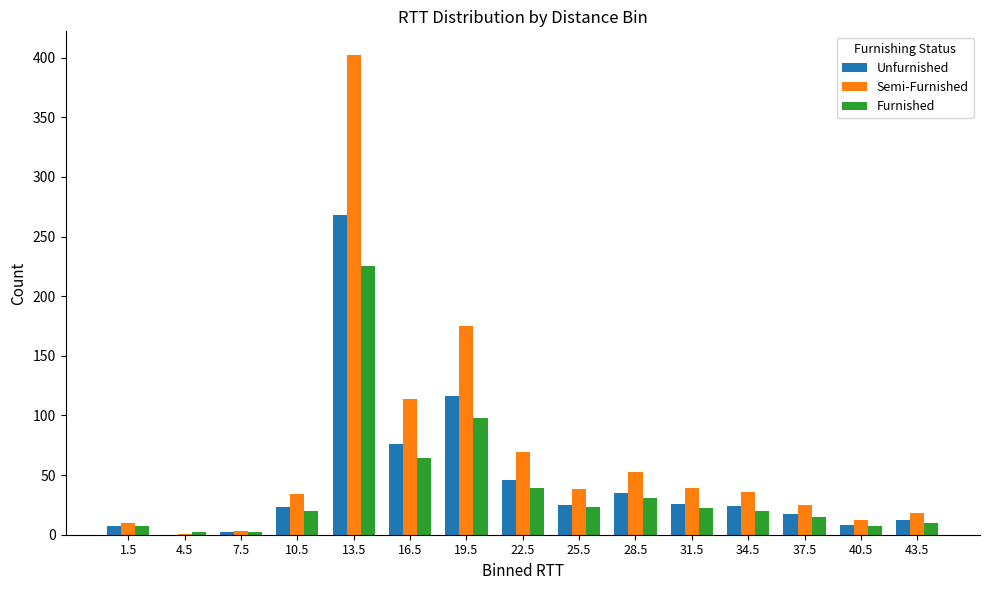

How many groups of bars are there?

15